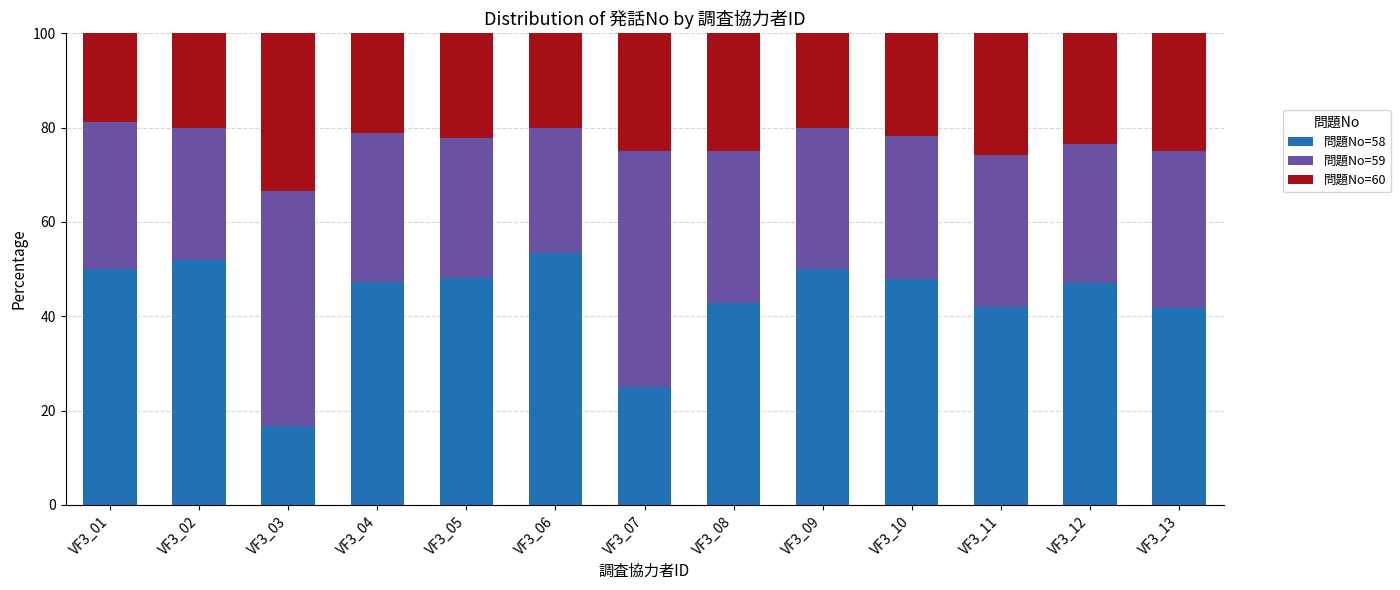

What is the total value across all series at VF3_07?

100.0